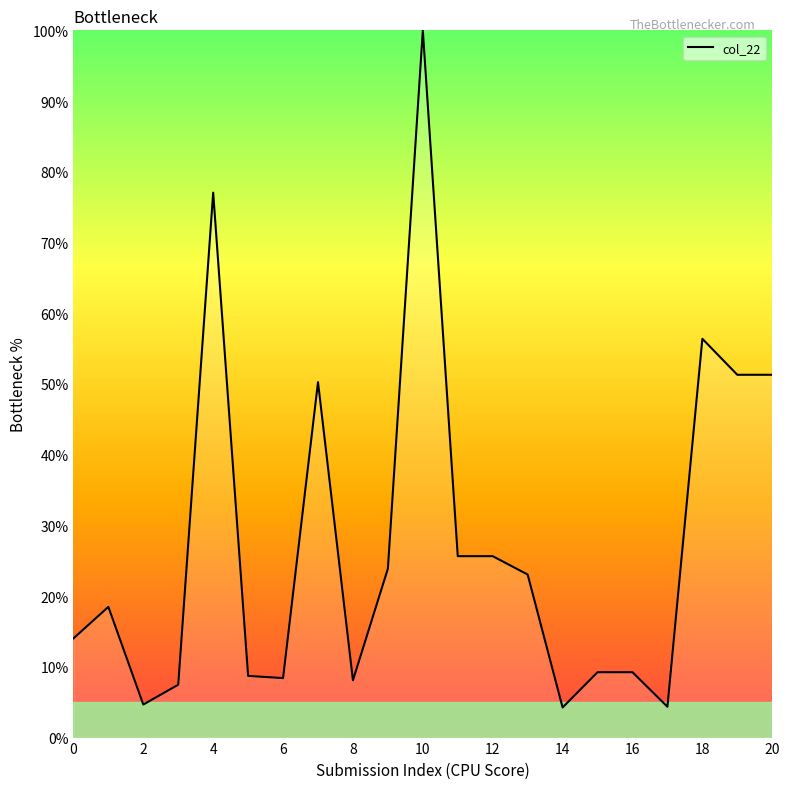

What is the difference between the maximum and minimum values?

95.7